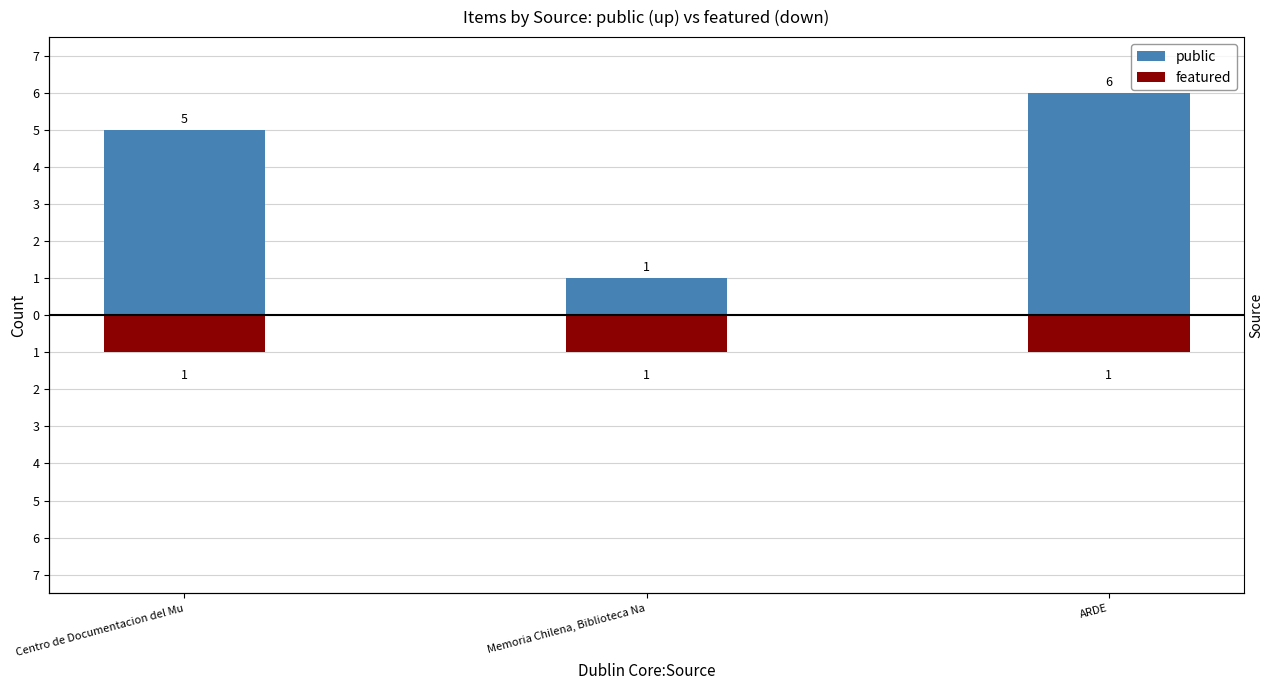

What is the sum of the featured values at ARDE and Centro de Documentacion del Mu?

-2